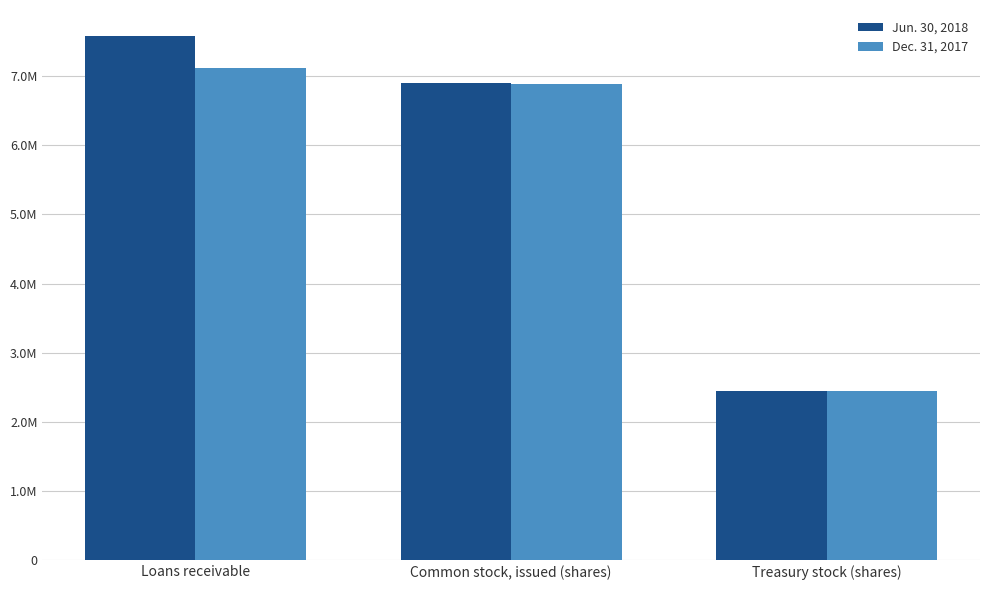

Which series has the widest spread of values?

Jun. 30, 2018